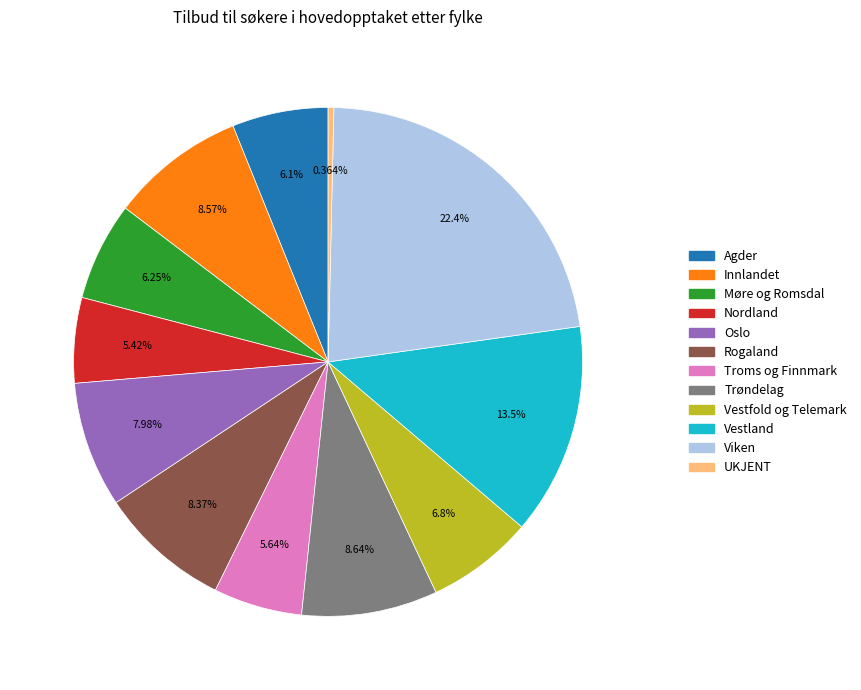

Is it true that Trøndelag is 9% of the pie?

True